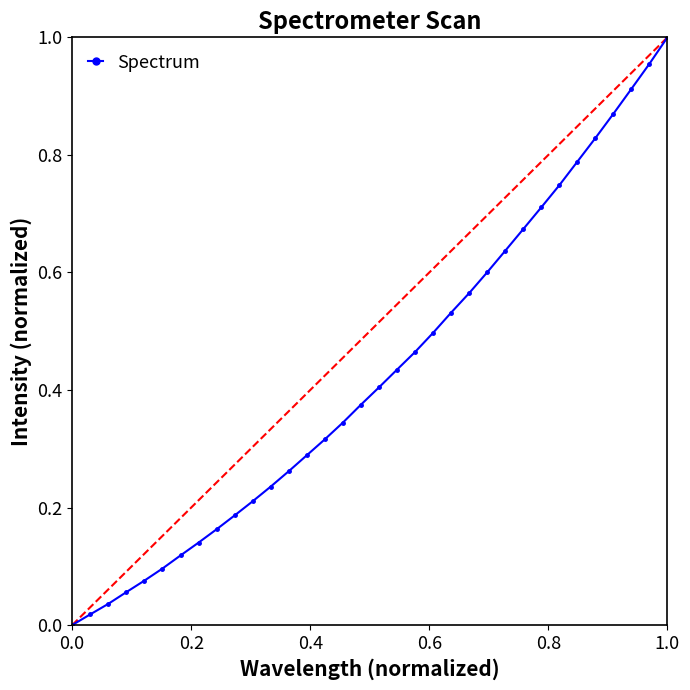

What is the sum of all values?

14.5